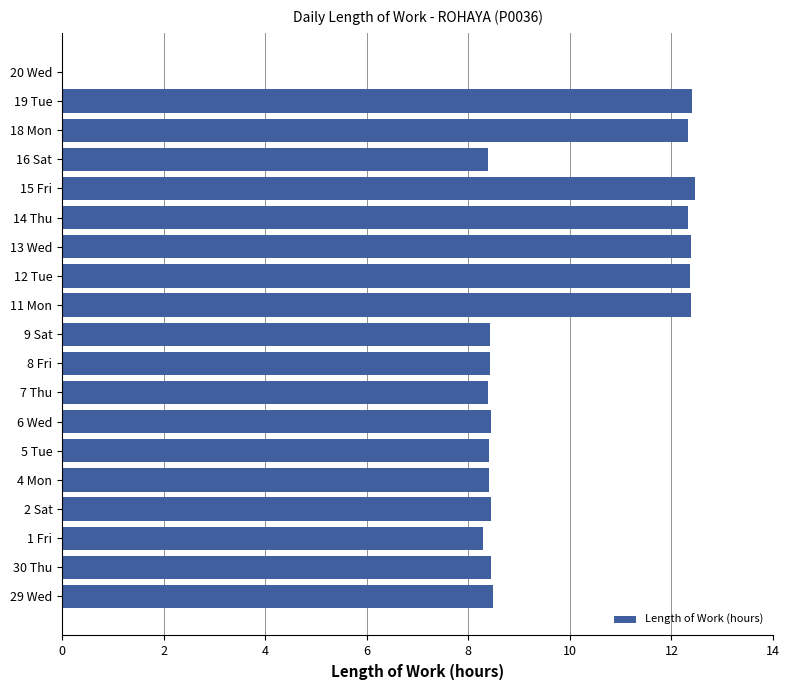

What is the maximum value shown in the chart?

12.5